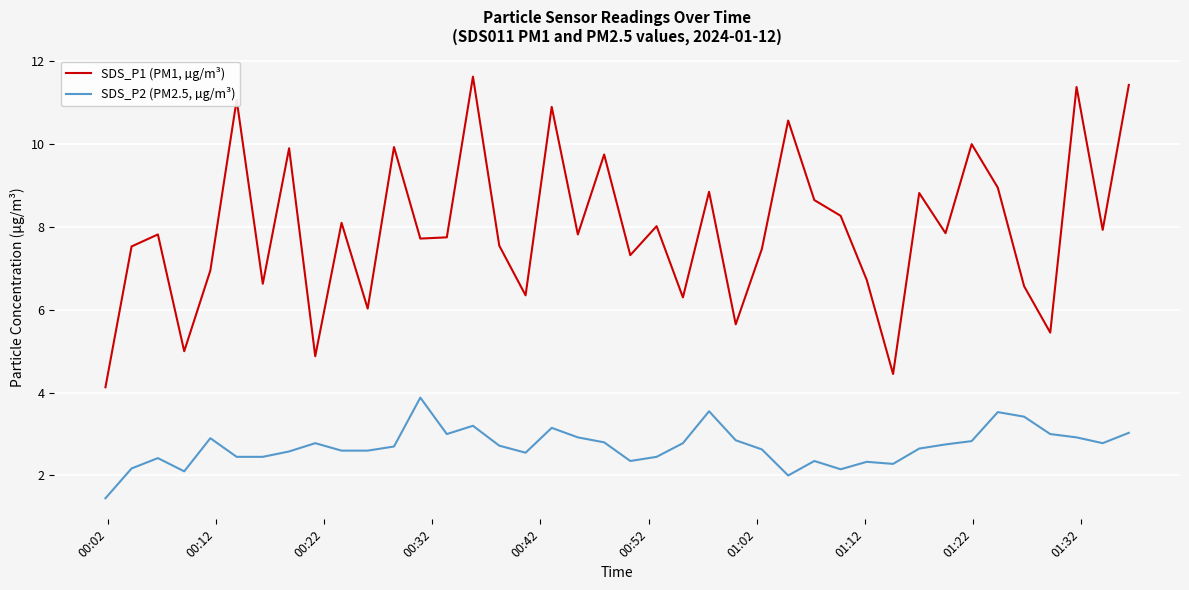

True or false: SDS_P2 (PM2.5, µg/m³) and SDS_P1 (PM1, µg/m³) intersect in this chart.

False